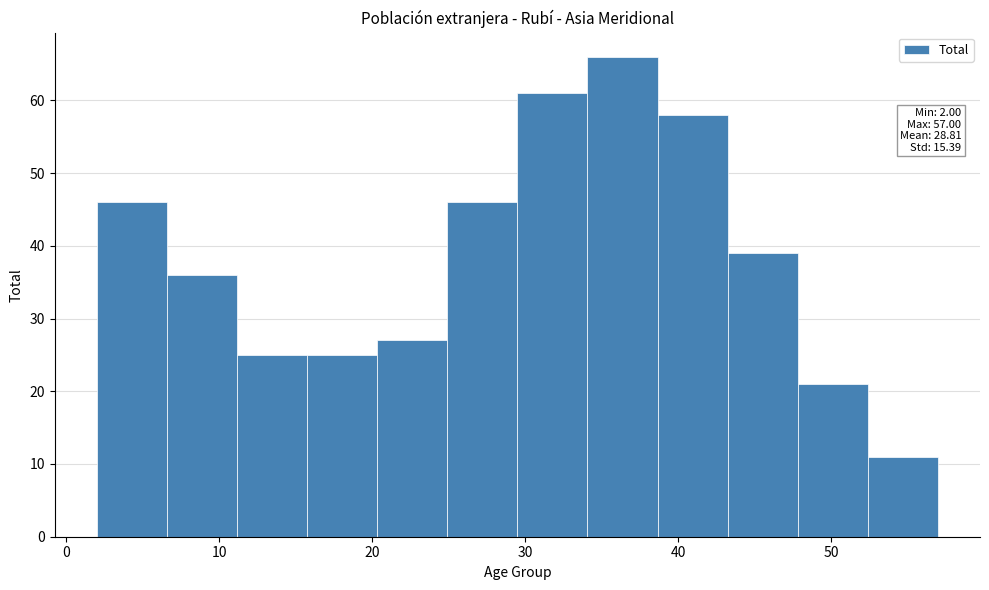

Which range on the x-axis has the tallest bar?

34 to 39